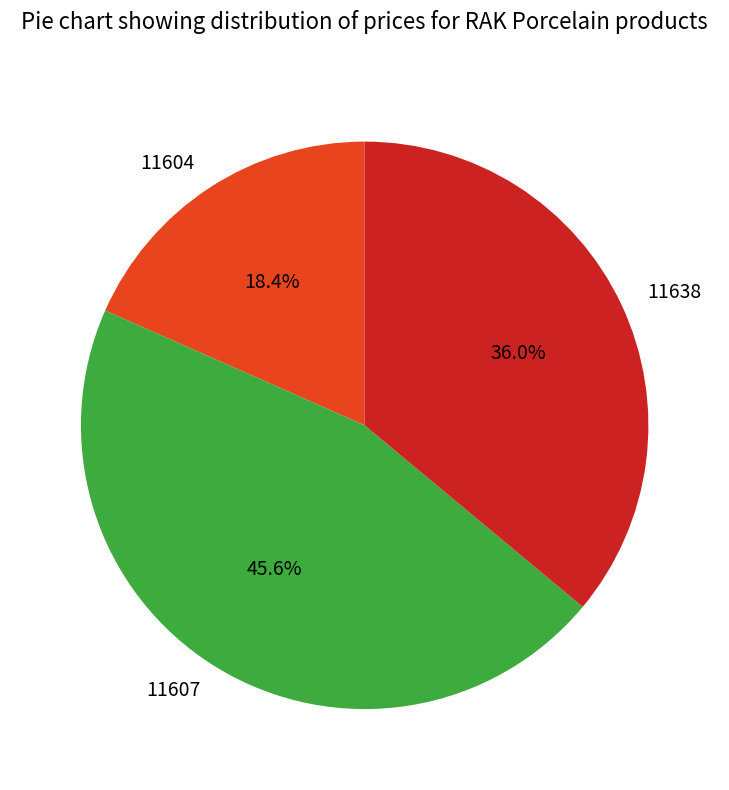

What is the smallest slice in the pie chart?

11604